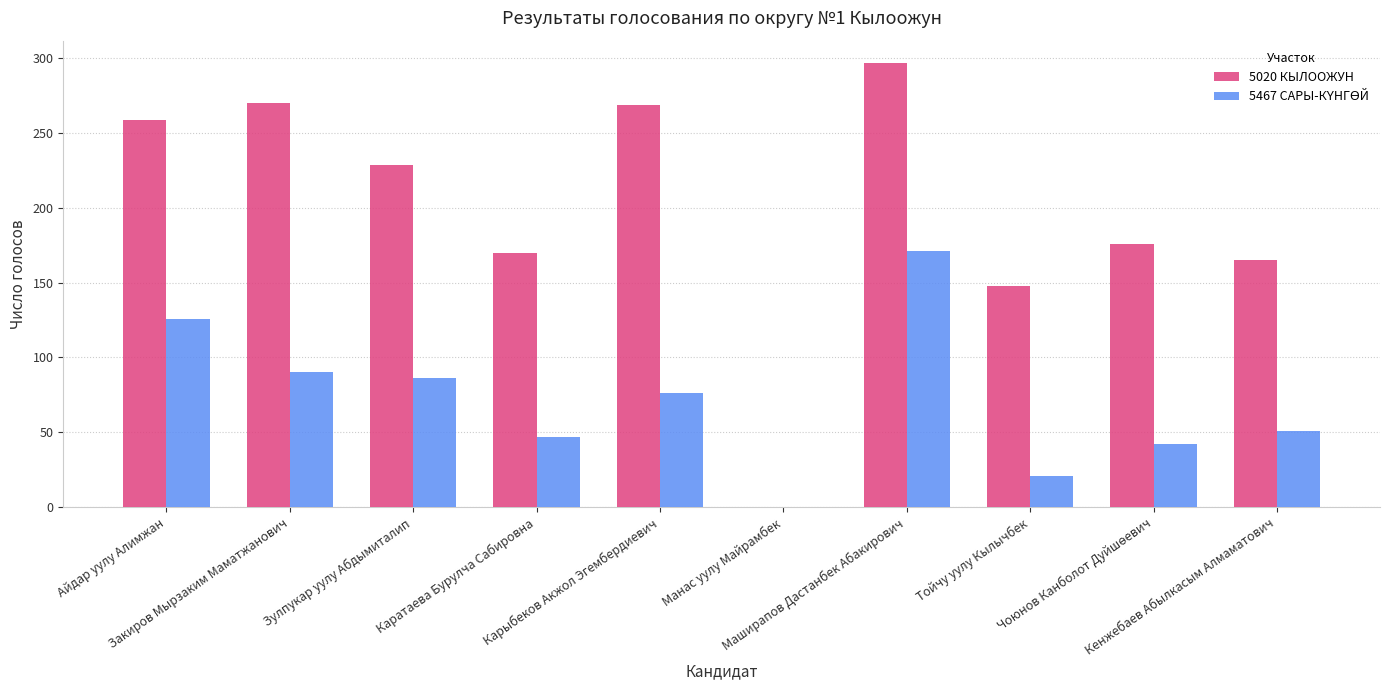

What is the maximum value for 5020 КЫЛООЖУН?

297